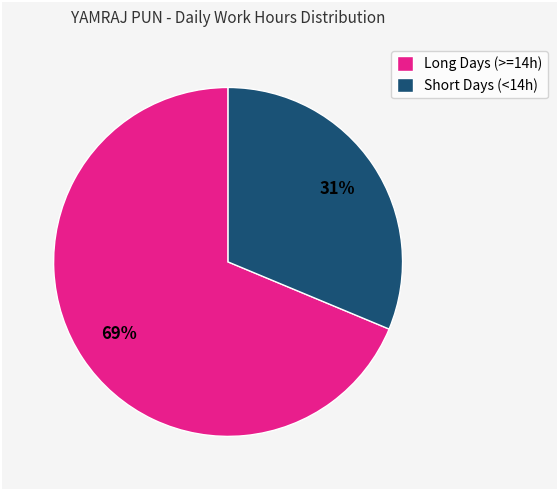

The Long Days (>=14h) slice represents 54% of the pie. True or false?

False